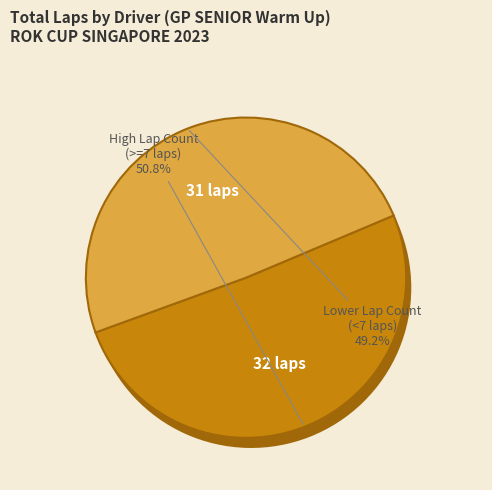

What percentage do MIGUEL QINONES and MICHAEL KOH together represent?

22.2%